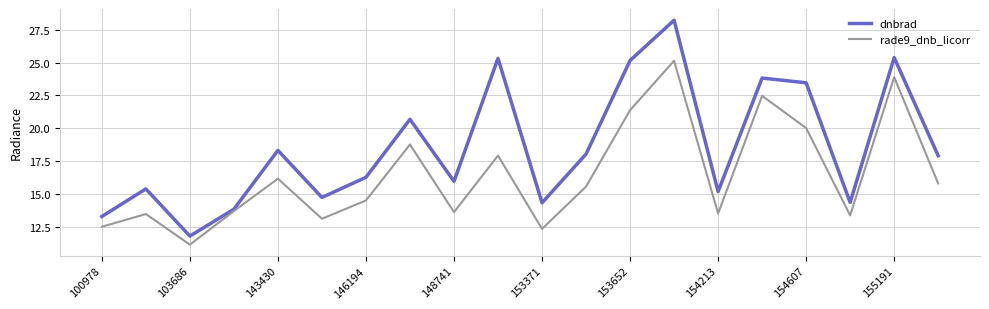

What is the maximum value for rade9_dnb_licorr?

25.1